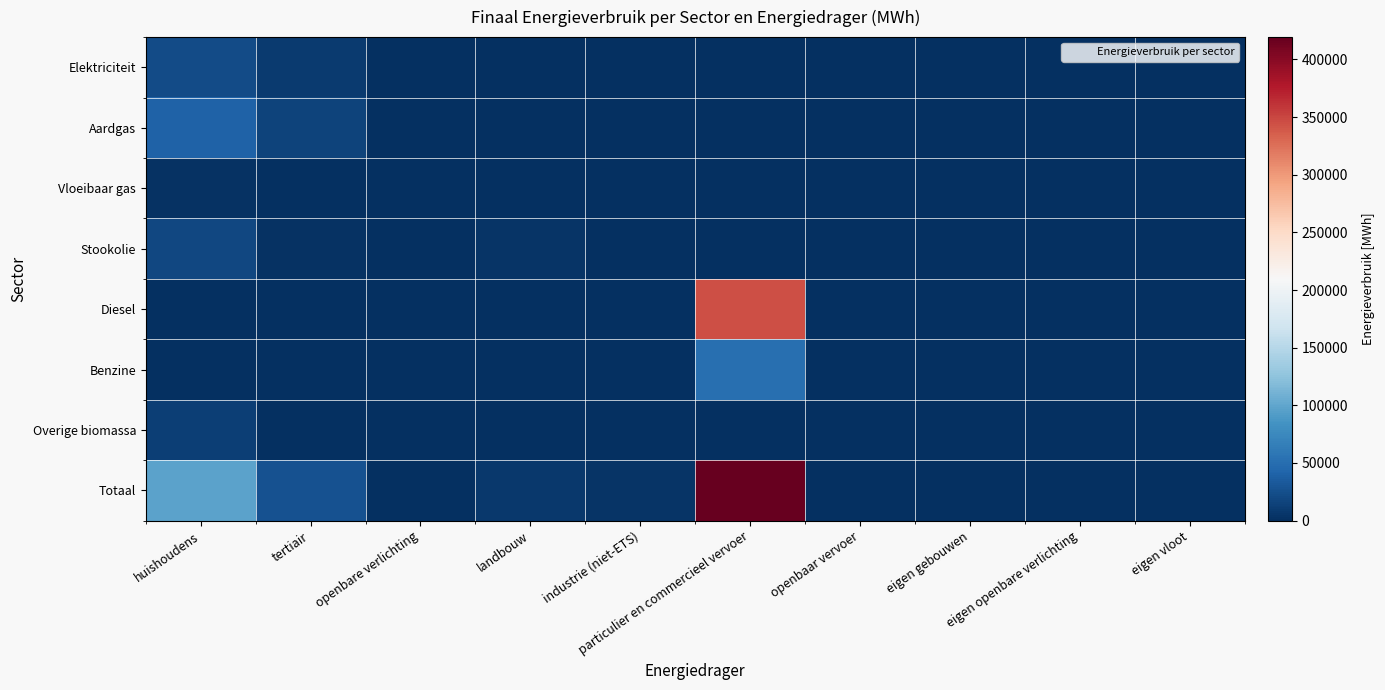

Which series has the largest range (max minus min)?

Totaal